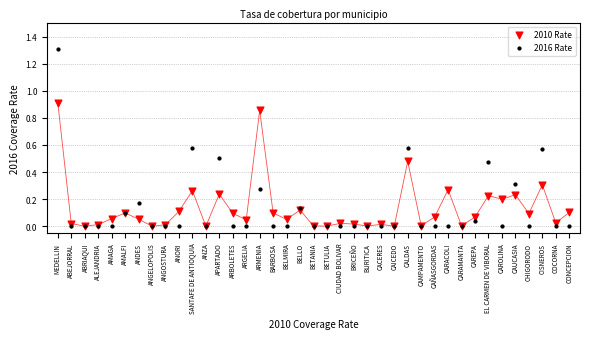

What are all the series names shown in the legend?

2010 Rate, 2016 Rate